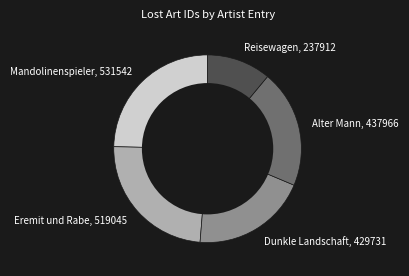

What is the smallest slice in the pie chart?

Reisewagen, 237912